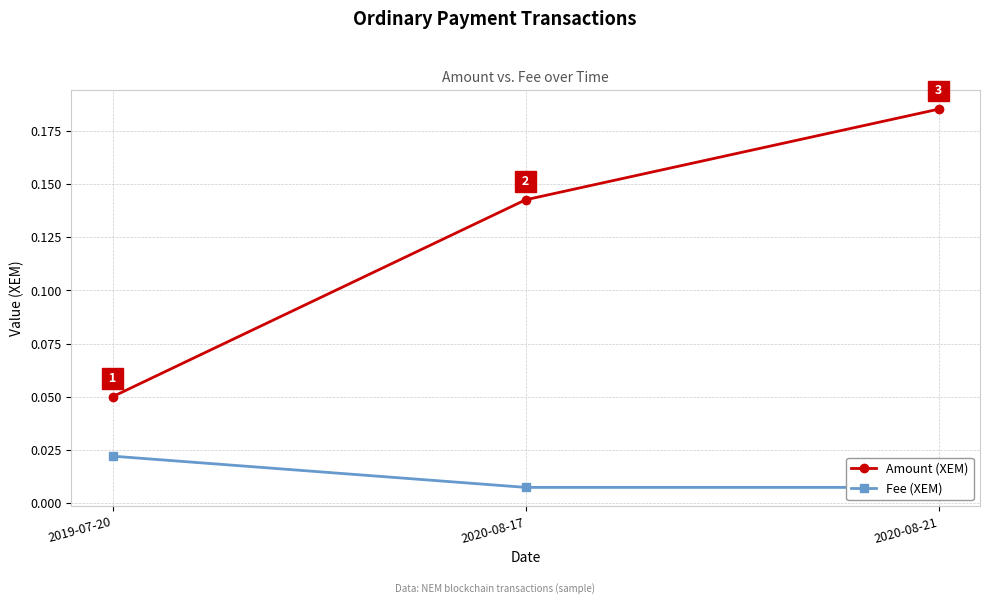

Between 2019-07-20 and 2020-08-17, which series saw the biggest shift?

Amount (XEM)